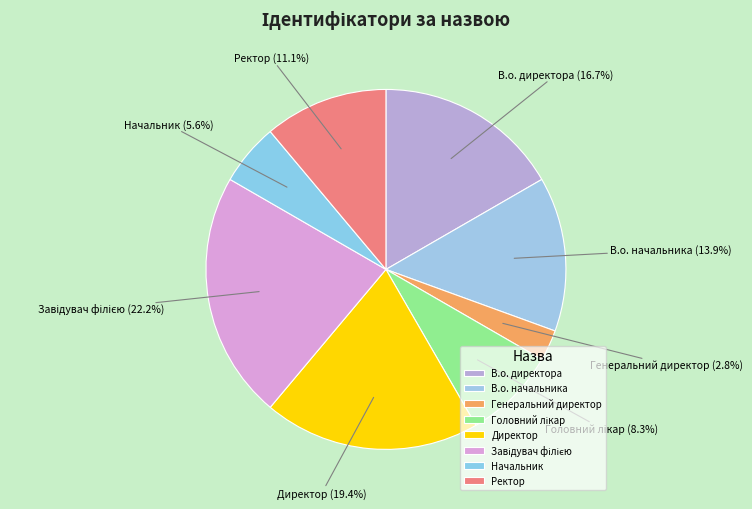

Is there any slice that represents more than half of the pie?

No